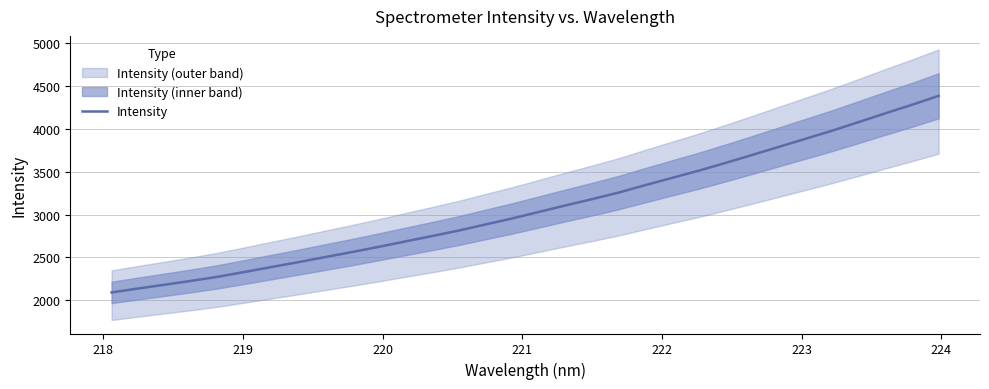

Does the chart display data point markers on the line(s)?

No